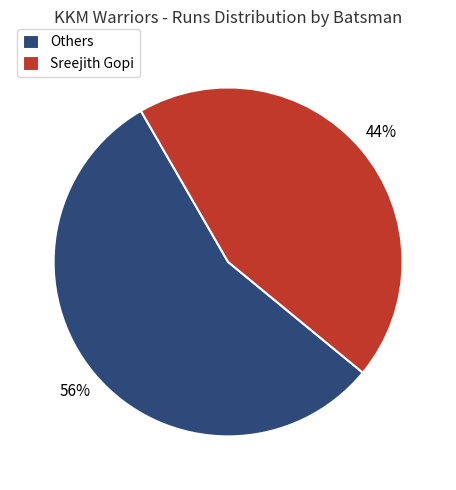

How many slices are in this pie chart?

2